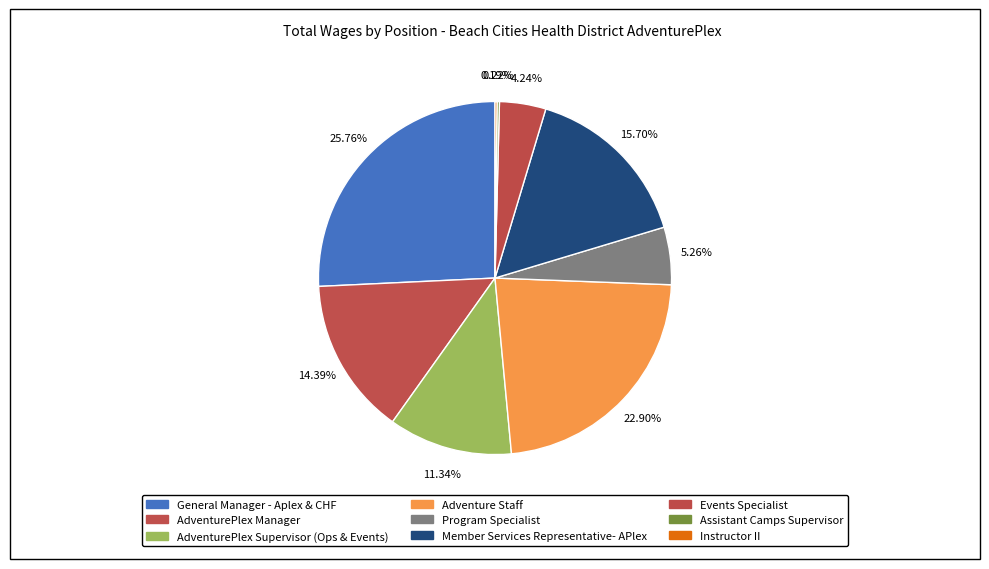

Combined, what portion of the pie is AdventurePlex Supervisor (Ops & Events) and Adventure Staff?

34.2%